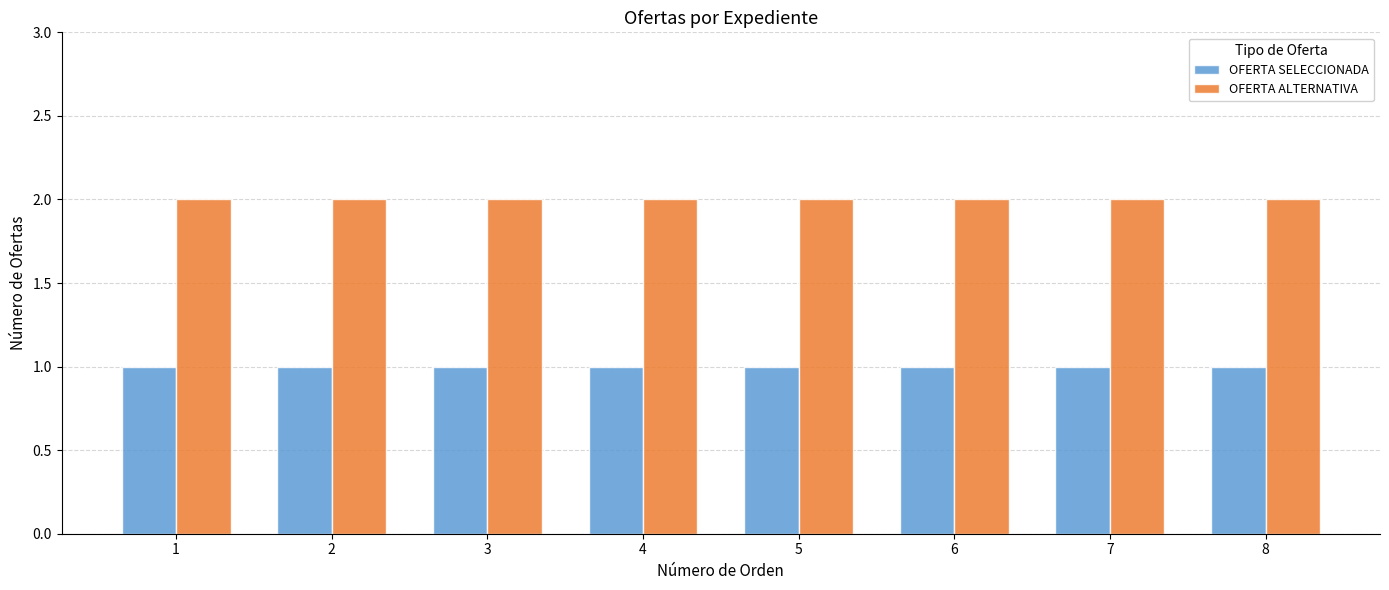

What is the value of the OFERTA SELECCIONADA bar at the 8th from the left?

1